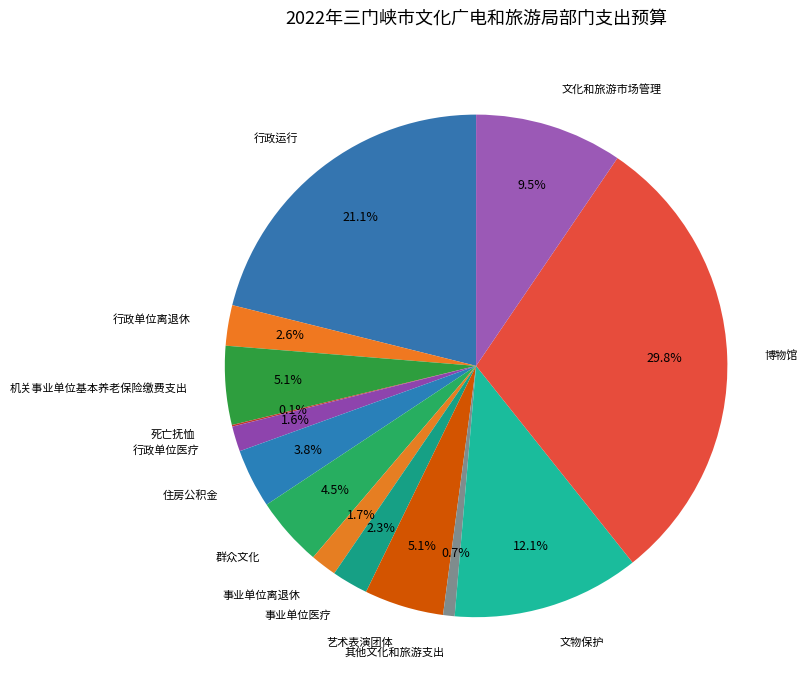

Which slice is the largest?

博物馆